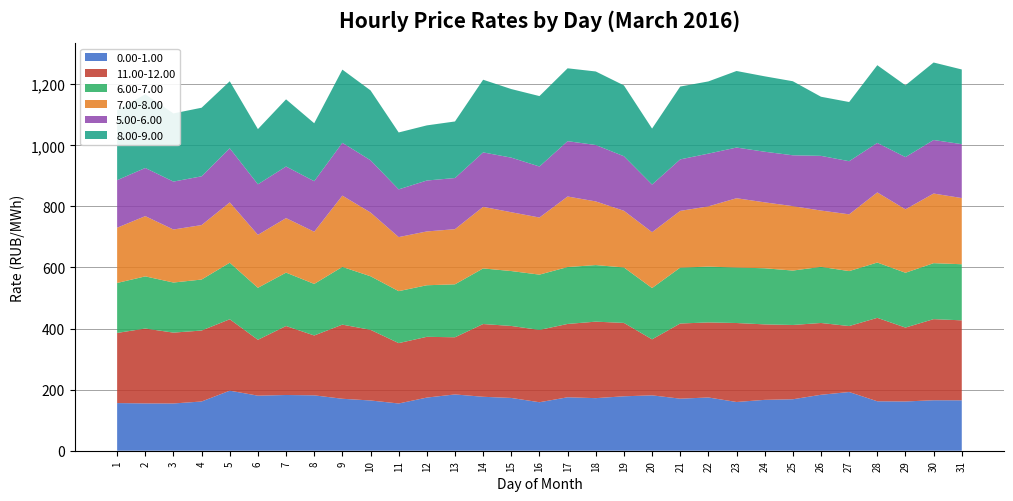

Reading right to left, extract all data points from this chart.

0.00-1.00: 31=165.1	30=165.3	29=161.3	28=161.9	27=192.2	26=183.2	25=168.5	24=166.6	23=159.6	22=174.4	21=170.5	20=181.3	19=178.2	18=172.2	17=175.0	16=158.8	15=172.8	14=176.7	13=184.3	12=174.0	11=154.7	10=164.6	9=170.2	8=181.4	7=182.5	6=180.3	5=196.6	4=161.2	3=154.7	2=154.9	1=156.1
11.00-12.00: 31=261.9	30=265.6	29=242.0	28=273.2	27=216.0	26=235.1	25=243.3	24=247.2	23=258.6	22=245.7	21=246.2	20=183.4	19=240.3	18=250.5	17=240.1	16=236.8	15=235.8	14=238.2	13=187.2	12=199.0	11=197.7	10=231.4	9=242.7	8=196.0	7=225.9	6=183.0	5=233.9	4=232.4	3=232.0	2=245.2	1=229.7
6.00-7.00: 31=183.7	30=183.3	29=179.5	28=181.2	27=179.9	26=183.8	25=178.2	24=183.8	23=181.8	22=182.8	21=183.0	20=168.0	19=181.6	18=185.3	17=186.3	16=181.1	15=179.8	14=182.1	13=173.4	12=168.9	11=170.2	10=175.4	9=189.1	8=168.8	7=174.8	6=170.2	5=185.2	4=167.0	3=164.0	2=170.8	1=163.7
7.00-8.00: 31=216.8	30=228.0	29=207.8	28=229.6	27=185.9	26=184.4	25=211.0	24=215.9	23=226.9	22=197.3	21=185.7	20=183.0	19=185.7	18=208.4	17=231.0	16=187.0	15=192.6	14=201.7	13=180.6	12=176.2	11=177.0	10=208.9	9=233.4	8=170.9	7=178.6	6=173.3	5=197.5	4=178.3	3=173.6	2=197.3	1=180.9
5.00-6.00: 31=176.5	30=175.3	29=171.0	28=162.2	27=173.9	26=179.1	25=166.5	24=165.7	23=166.0	22=172.7	21=168.7	20=155.9	19=178.5	18=184.7	17=181.2	16=167.0	15=178.8	14=178.2	13=167.5	12=166.8	11=156.3	10=171.0	9=173.0	8=165.5	7=168.9	6=165.6	5=177.3	4=159.7	3=156.9	2=157.7	1=155.7
8.00-9.00: 31=244.6	30=253.8	29=235.1	28=254.4	27=193.8	26=193.6	25=242.5	24=247.0	23=250.7	22=236.5	21=238.5	20=183.4	19=232.0	18=240.8	17=238.6	16=230.6	15=224.6	14=238.0	13=185.2	12=180.5	11=186.3	10=228.8	9=239.6	8=189.8	7=219.9	6=180.7	5=219.4	4=224.6	3=223.2	2=241.4	1=229.4